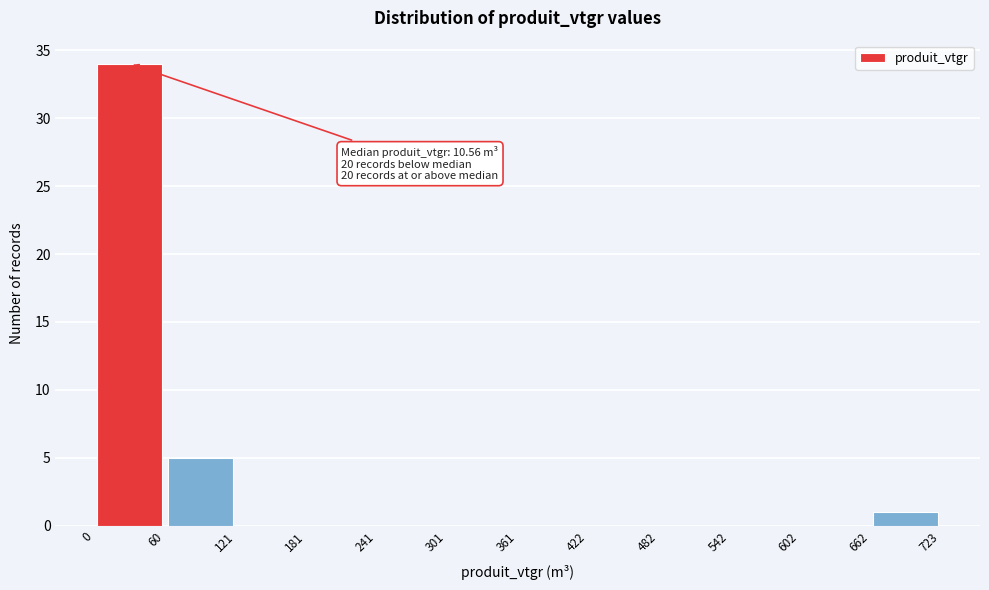

Over which range of the x-axis is the bar tallest?

0 to 60